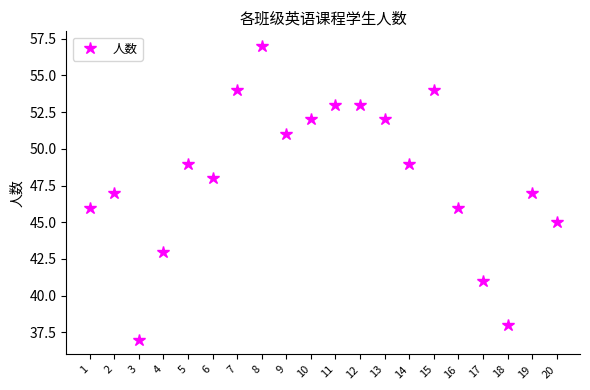

What is the maximum value shown in the chart?

57